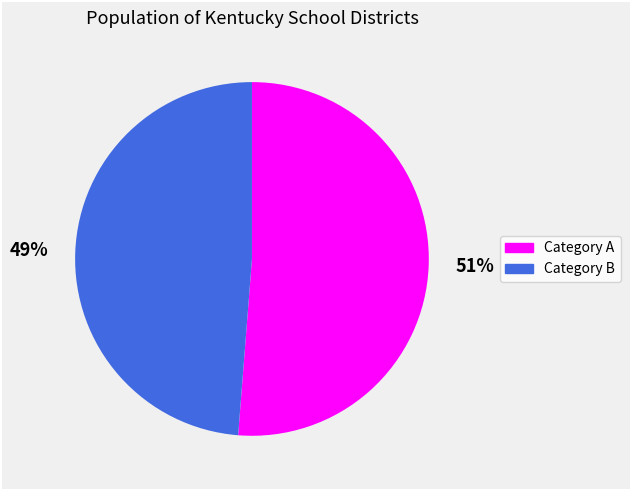

Do 49% and 51% together represent more than half of the pie?

Yes